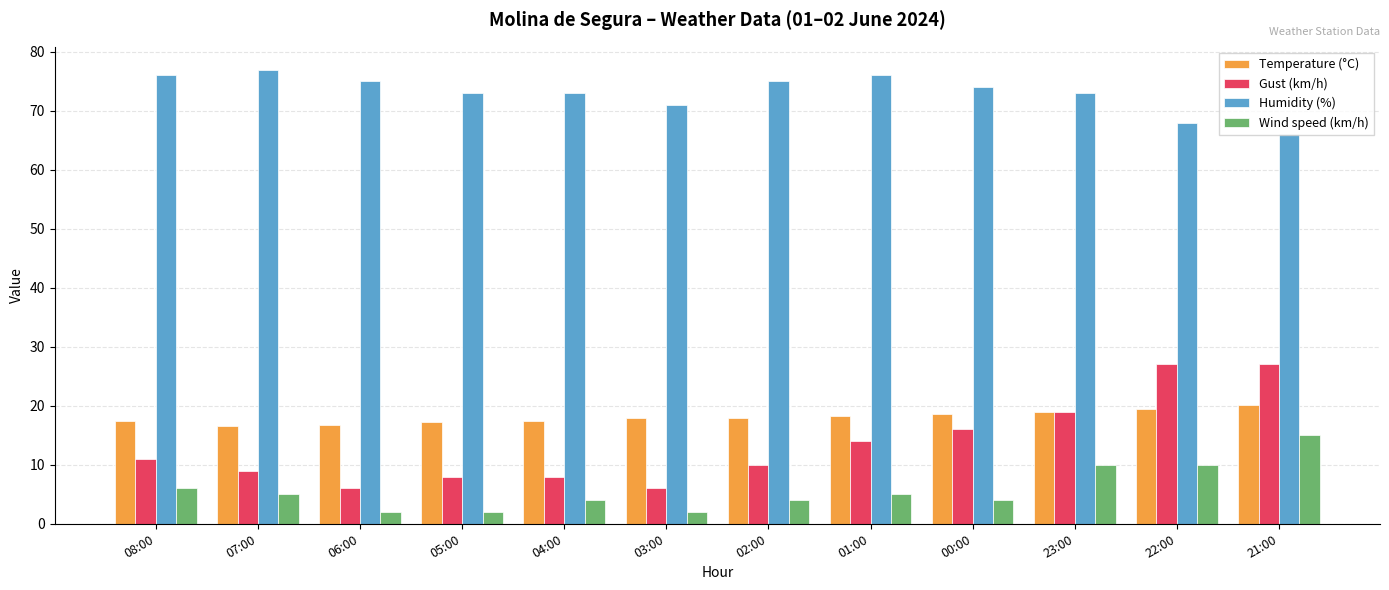

How many data points does each series have?

12